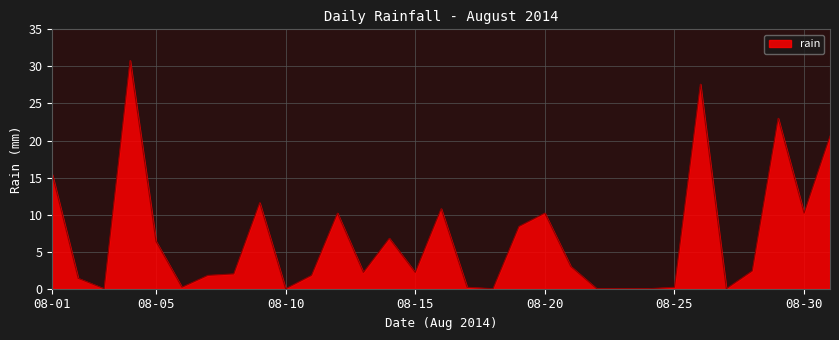

Reading right to left, what are all the values shown in this chart?

20.6	10.2	23.0	2.4	0.0	27.6	0.2	0.0	0.0	0.0	3.0	10.2	8.4	0.0	0.2	10.8	2.2	6.8	2.2	10.2	1.8	0.0	11.6	2.0	1.8	0.2	6.4	30.8	0.0	1.4	15.4